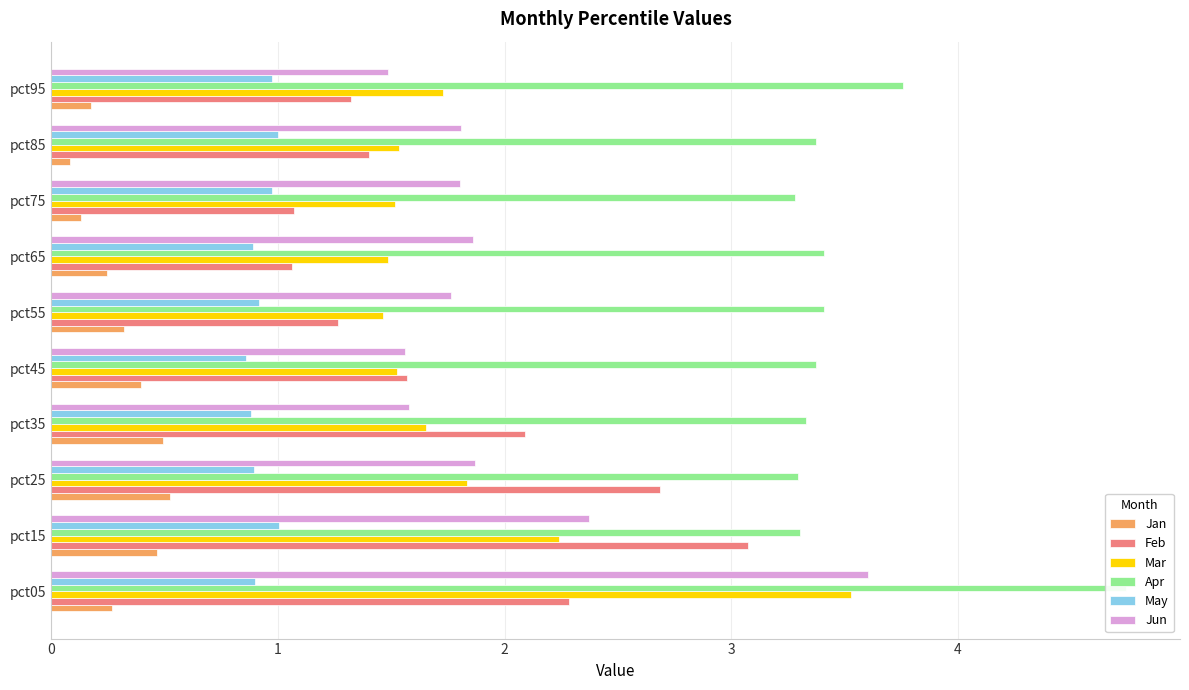

Rank the series at pct15 from lowest to highest value.

Jan, May, Mar, Jun, Feb, Apr